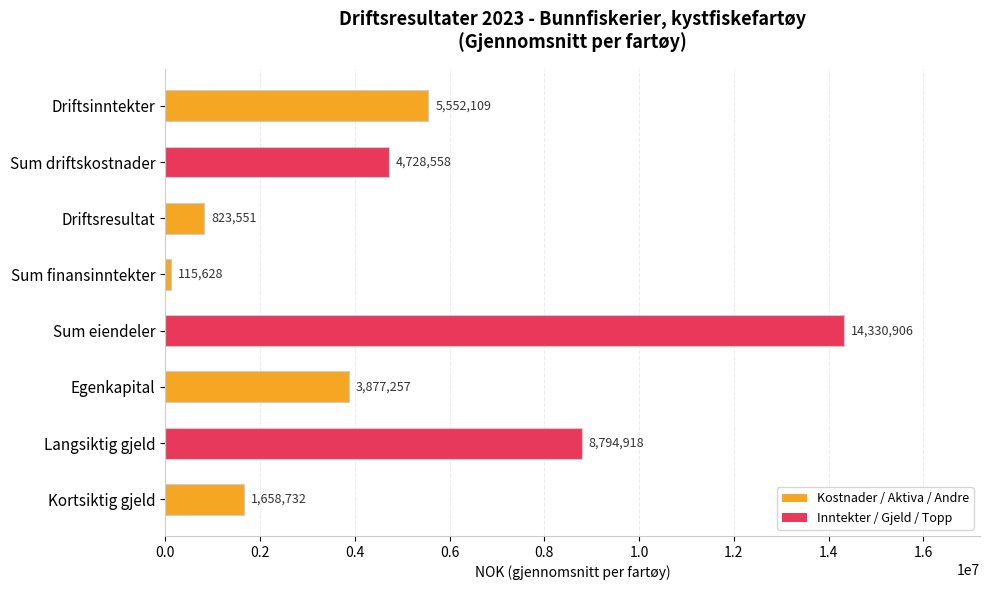

Which category has the lowest value across all series?

Sum finansinntekter